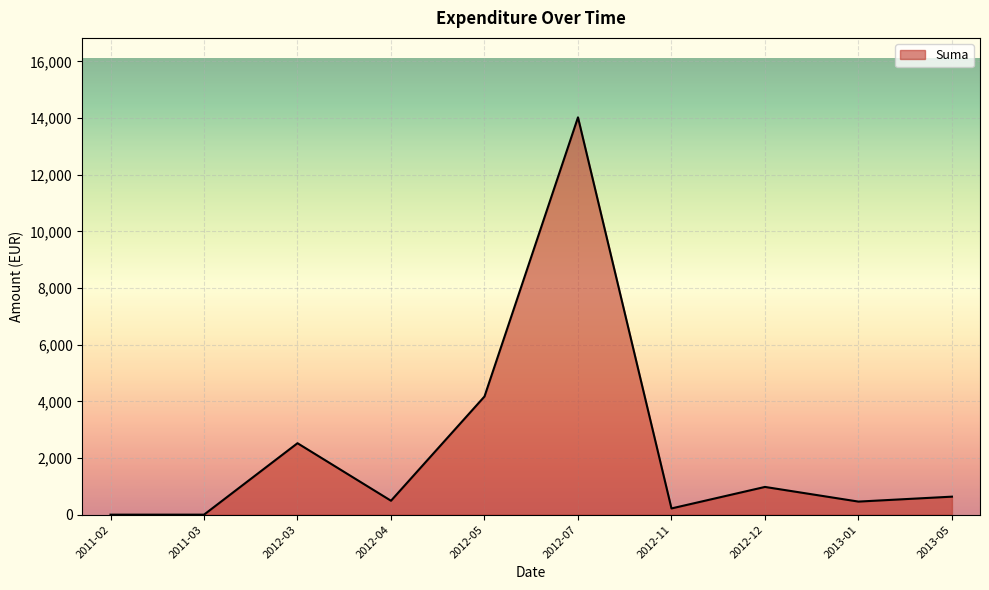

What is the greatest value displayed?

14023.5